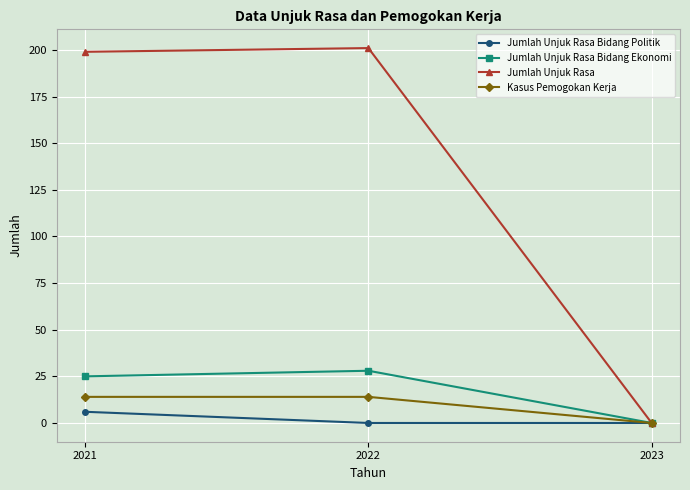

At which category does the chart reach its peak across all series?

2022